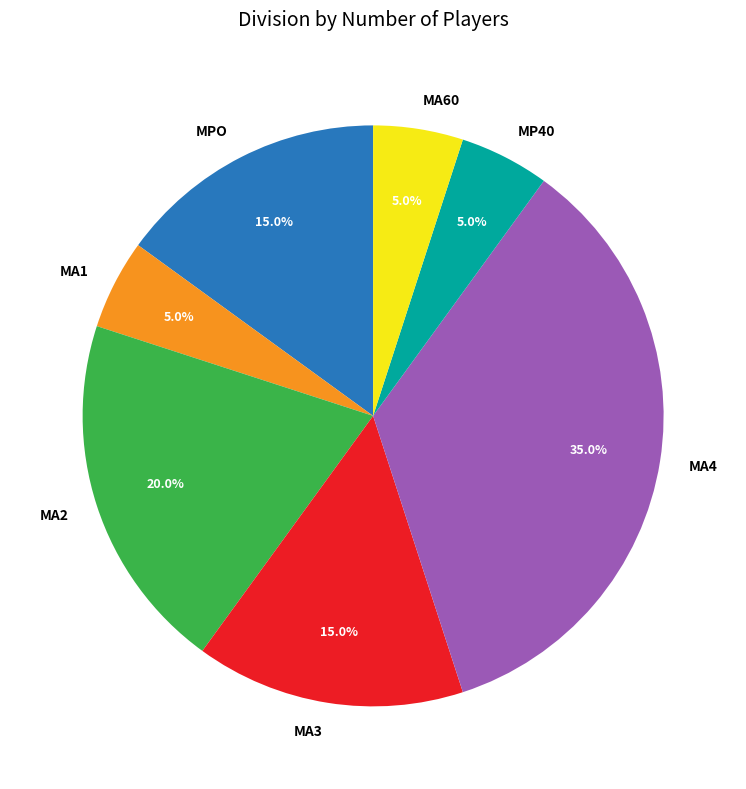

Is it true that MA2 is 29% of the pie?

False